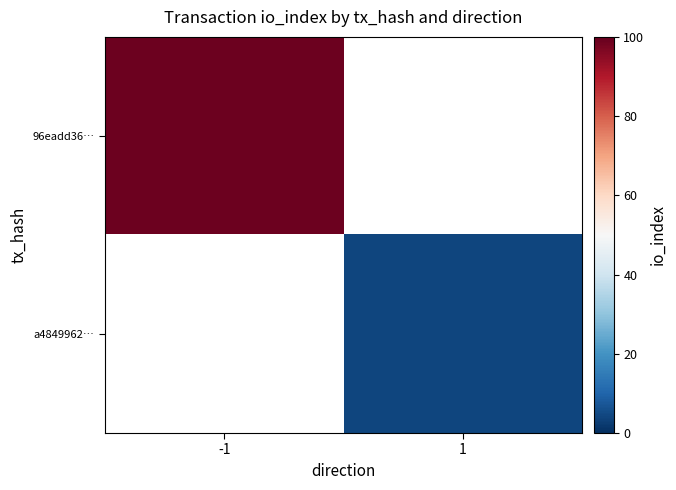

Is the value of 96eadd36… at 1 greater than the value of a4849962… at 1?

No